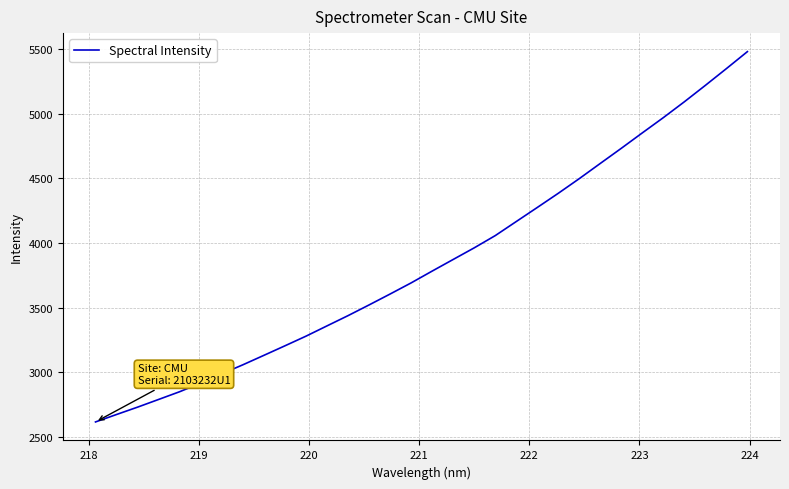

What is the smallest value displayed?

2614.7